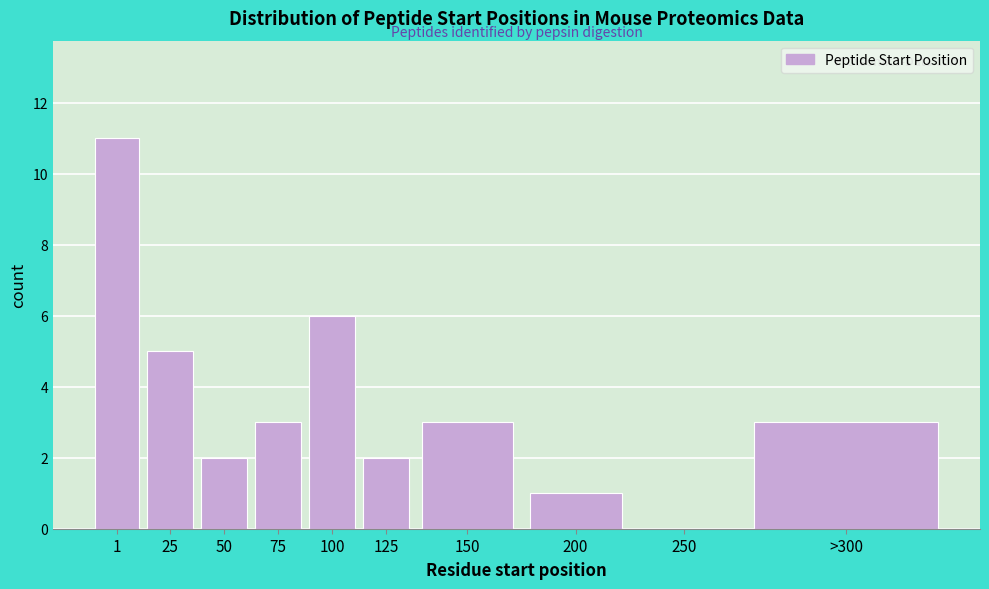

Reading right to left, what are all the values shown in this chart?

>300=3	250=0	200=1	150=3	125=2	100=6	75=3	50=2	25=5	1=11